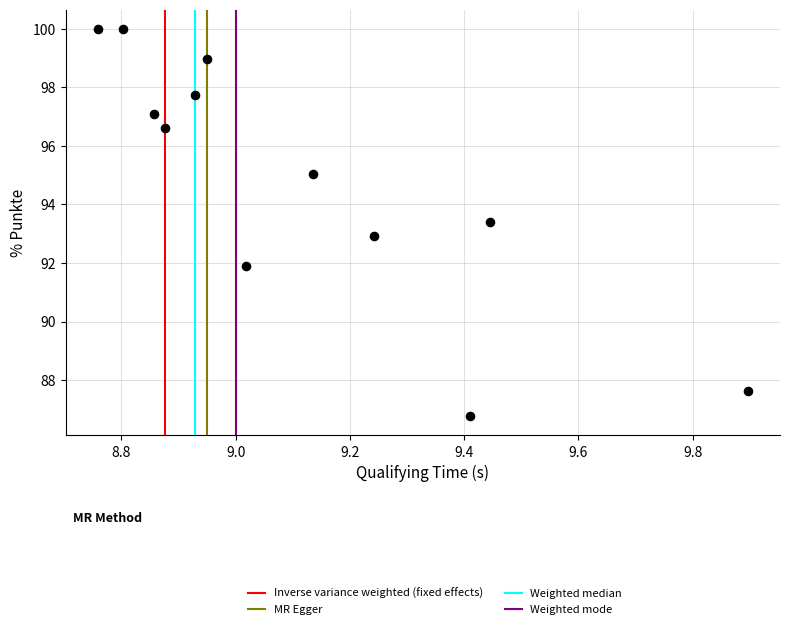

What is the range of Y values (max minus min)?

13.2